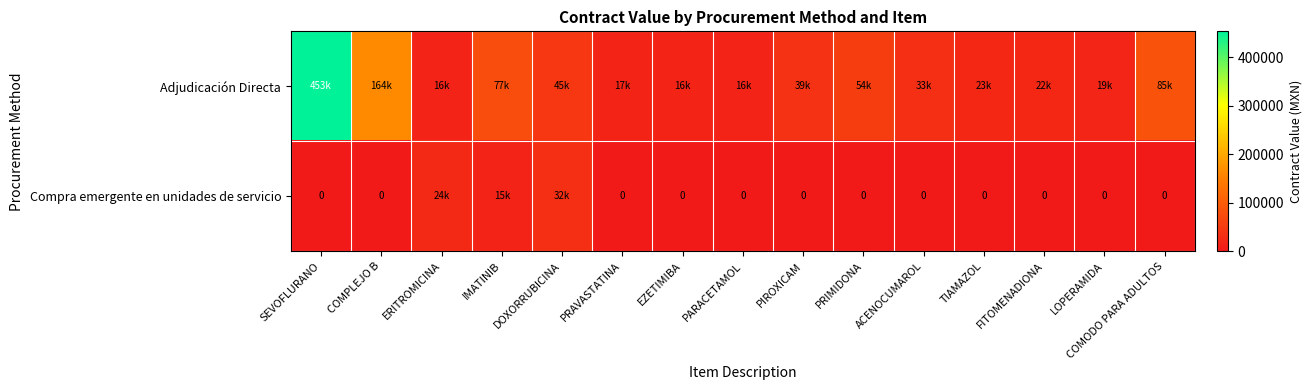

Which series has the largest total across all categories?

Adjudicación Directa